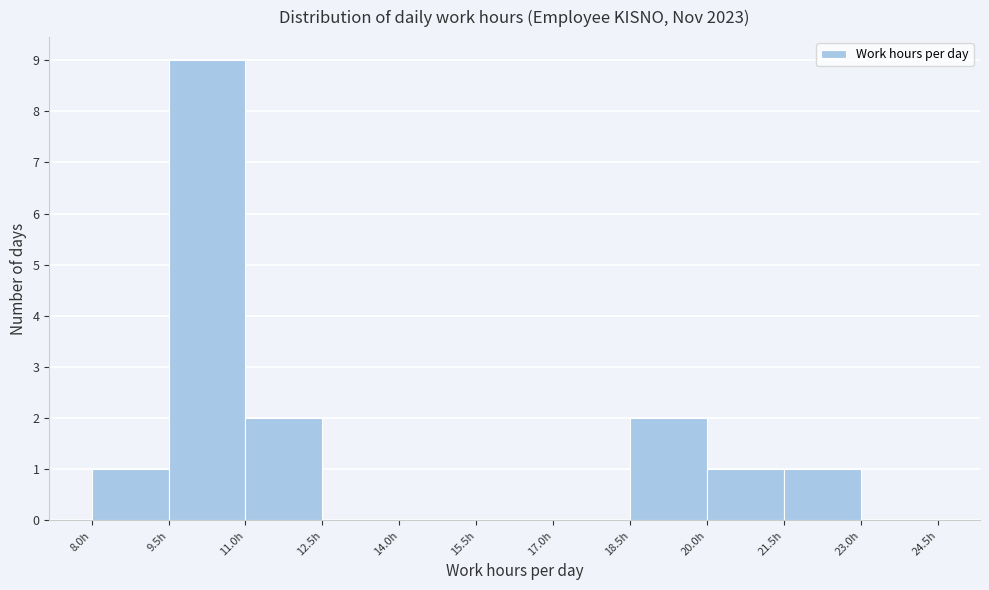

Reading left to right, list every bar in this chart as the range it spans on the x-axis followed by its height. Neither the bar edges nor the heights are printed on the chart, so give them approximately, as read against the axes.

8.0 to 9.5: 1
9.5 to 11.0: 9
11.0 to 12.5: 2
12.5 to 14.0: 0
14.0 to 15.5: 0
15.5 to 17.0: 0
17.0 to 18.5: 0
18.5 to 20.0: 2
20.0 to 21.5: 1
21.5 to 23.0: 1
23.0 to 24.5: 0